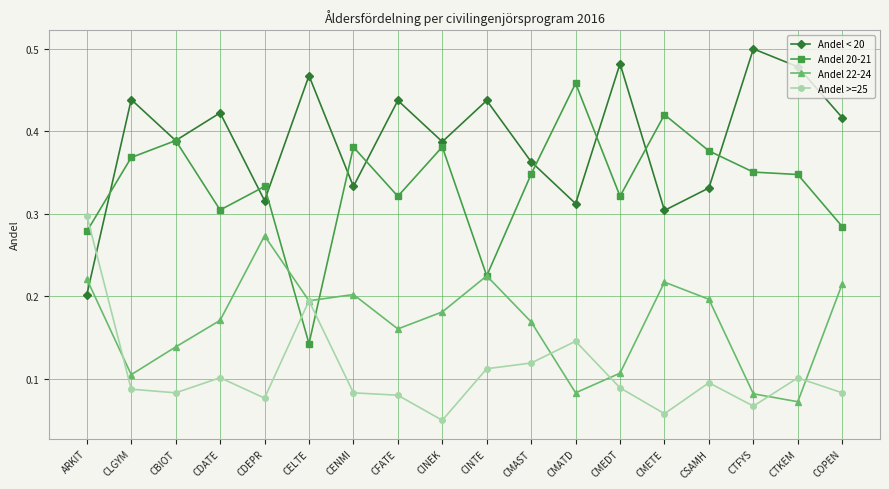

Where do Andel >=25 and Andel 22-24 first cross each other?

ARKIT and CLGYM